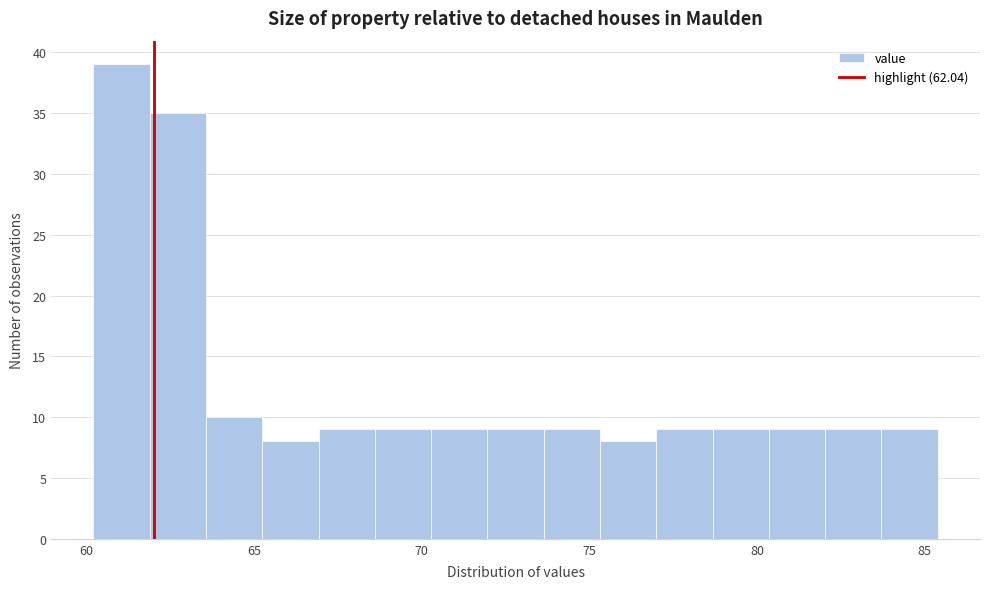

Around what value on the x-axis is the tallest bar? Give the approximate position of its centre, as read against the axis.

61.0